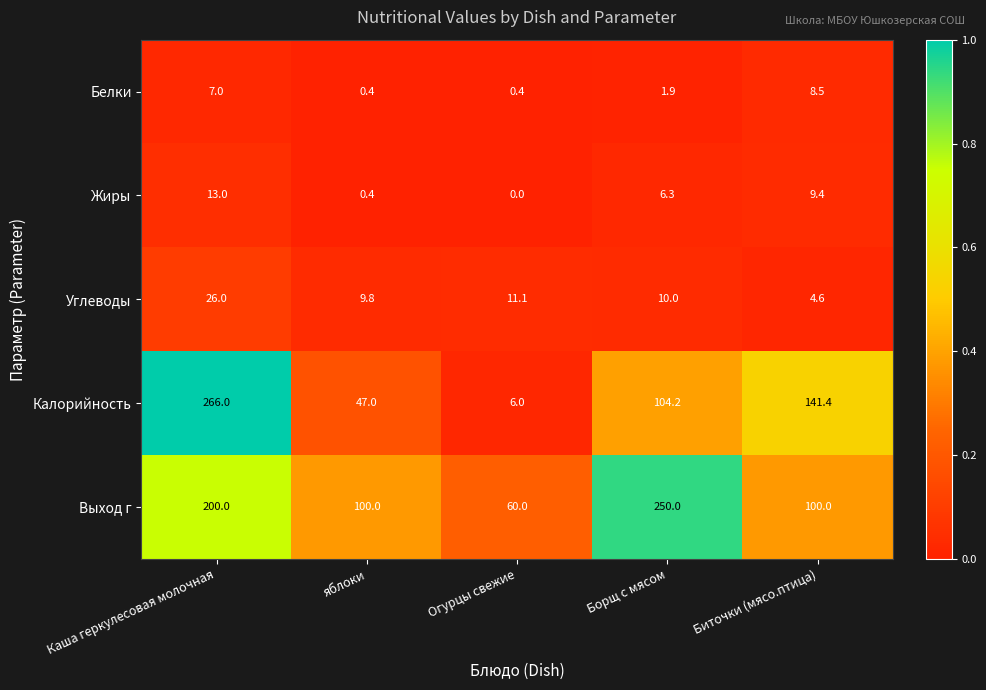

What is the difference between the highest and lowest values at Каша геркулесовая молочная?

259.0